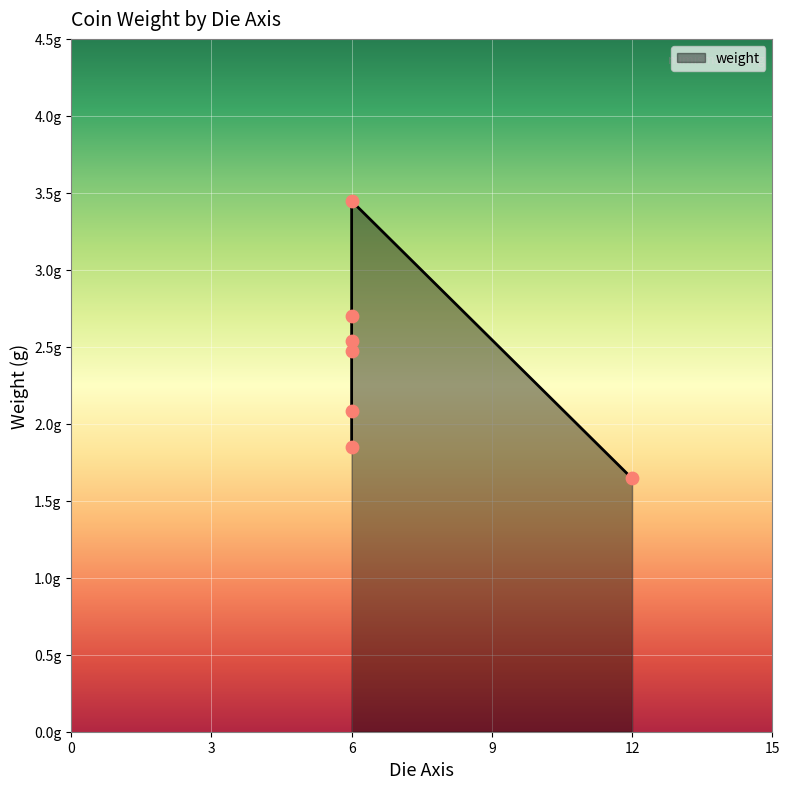

Approximately how many times larger is the value at 6 compared to 6?

1.0